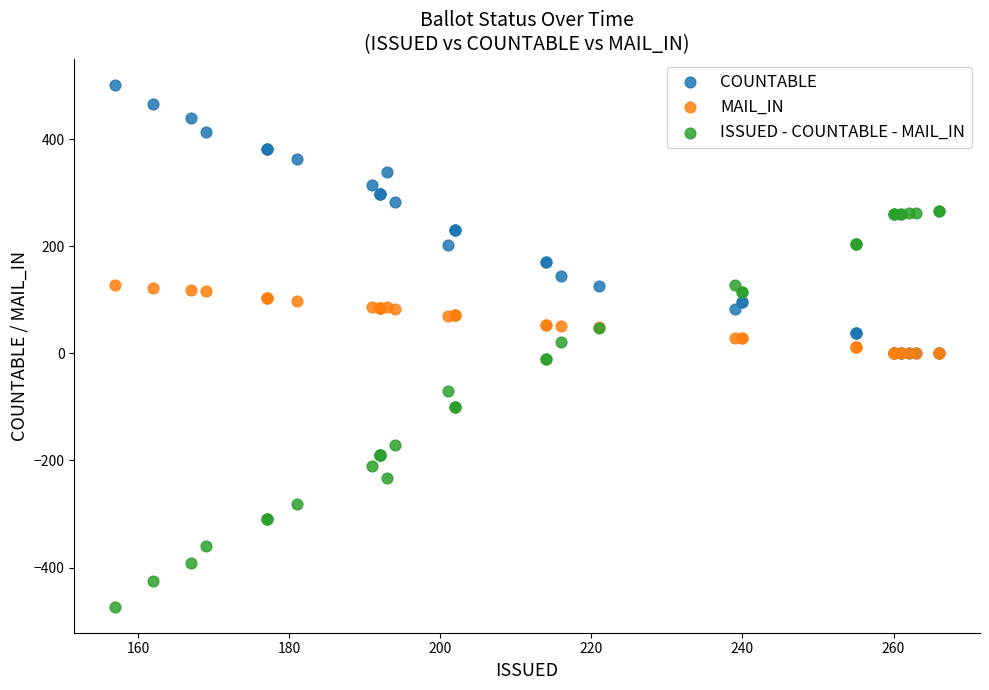

Which series reaches the minimum Y coordinate?

ISSUED - COUNTABLE - MAIL_IN